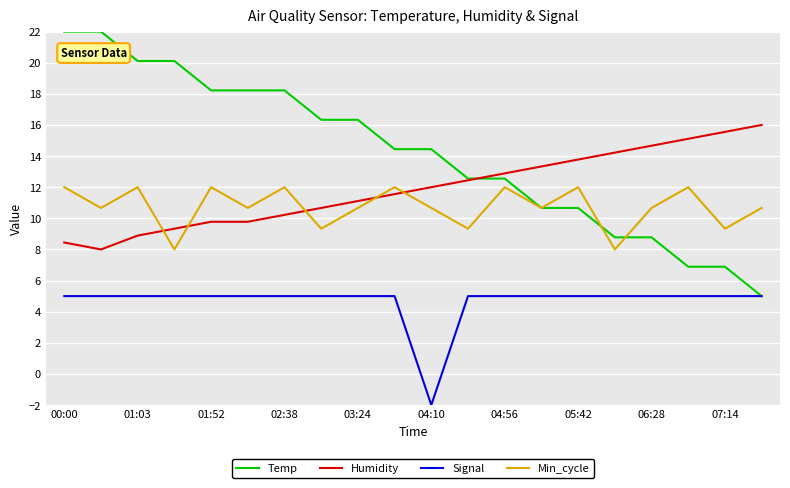

What is the maximum value shown in the chart?

22.0